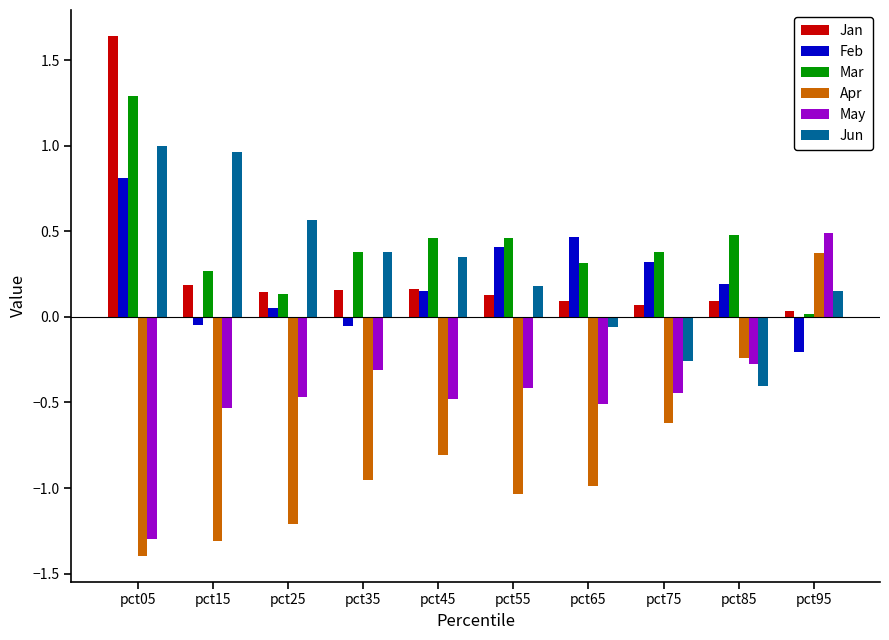

At which category is the sum across all series the highest?

pct05